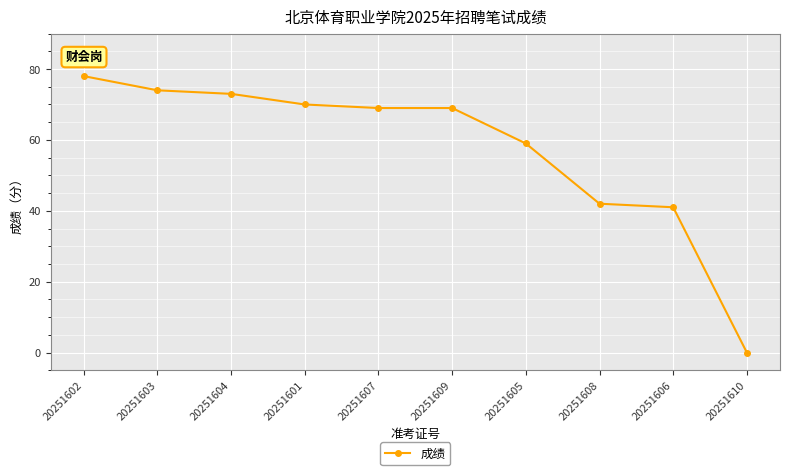

Reading left to right, transcribe all the data shown in this chart.

20251602=78	20251603=74	20251604=73	20251601=70	20251607=69	20251609=69	20251605=59	20251608=42	20251606=41	20251610=0